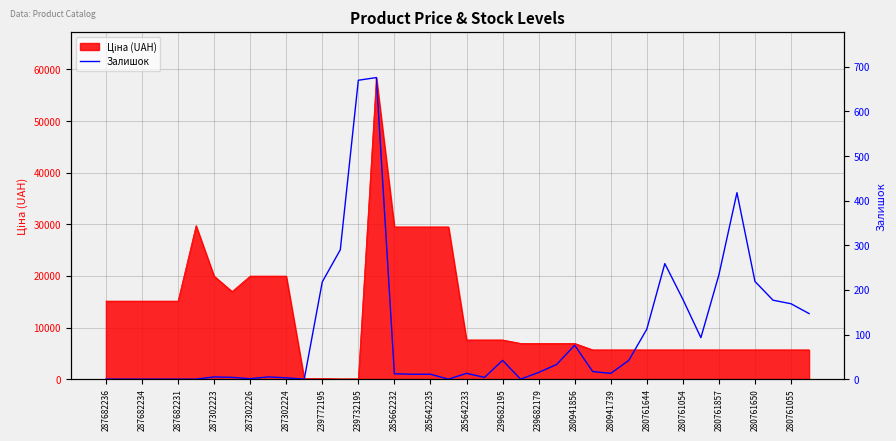

How many data points are above 15?

19